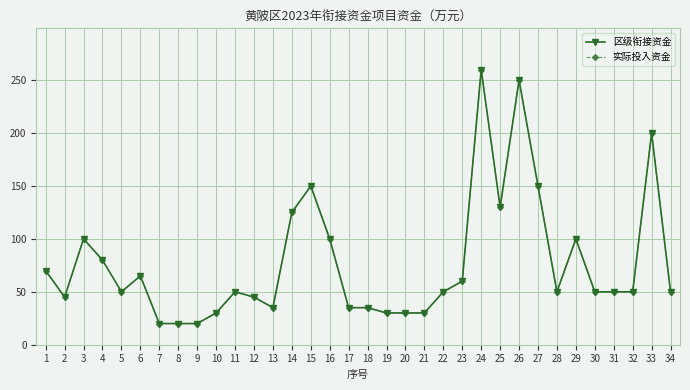

Is it true that 实际投入资金 equals 30 at 20?

True